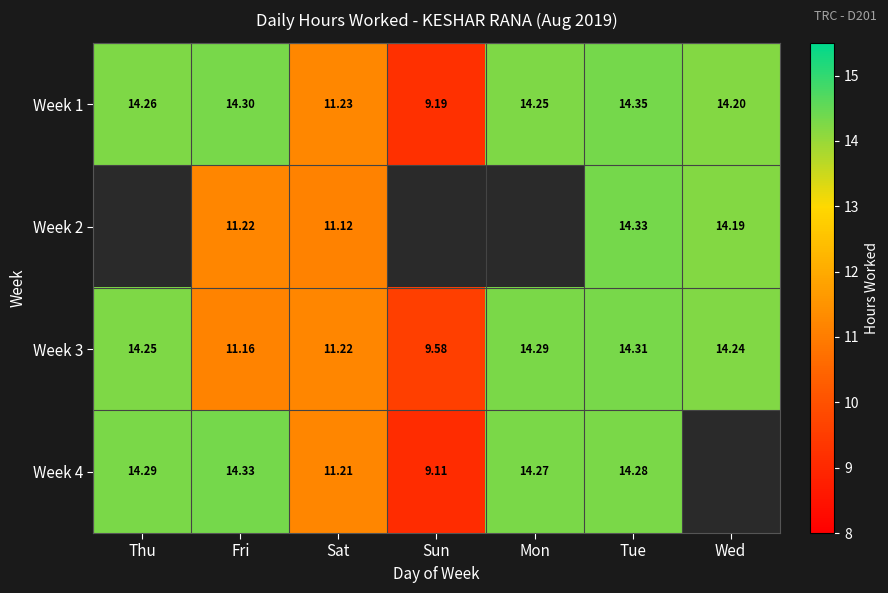

The Week 4 series shows 14.3 at Fri. True or false?

True